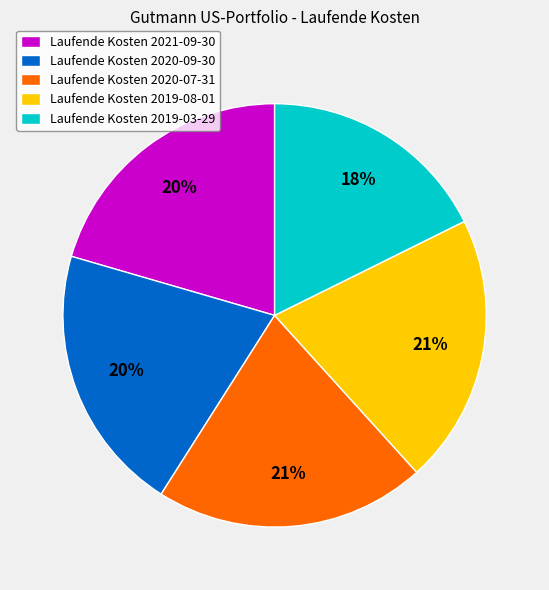

Which category has the smallest portion of the pie?

Laufende Kosten 2019-03-29